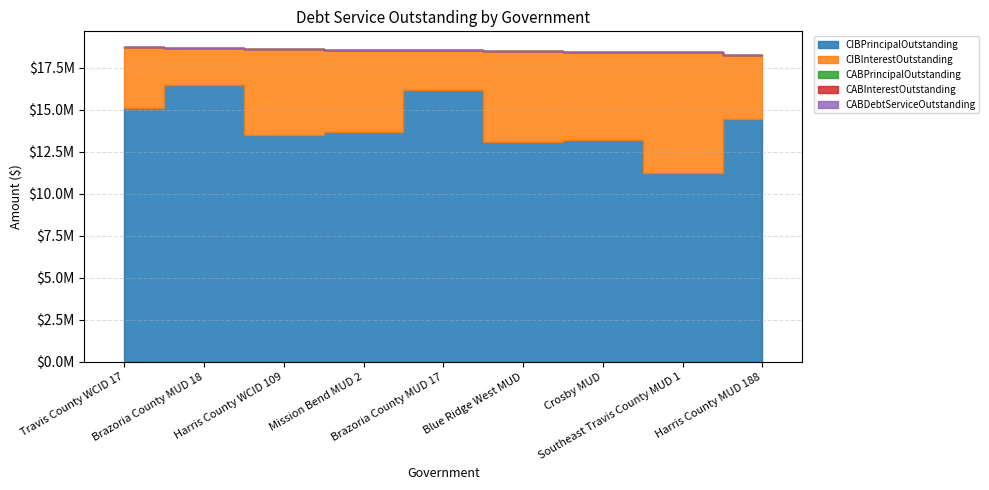

True or false: CABInterestOutstanding and CABPrincipalOutstanding intersect in this chart.

False